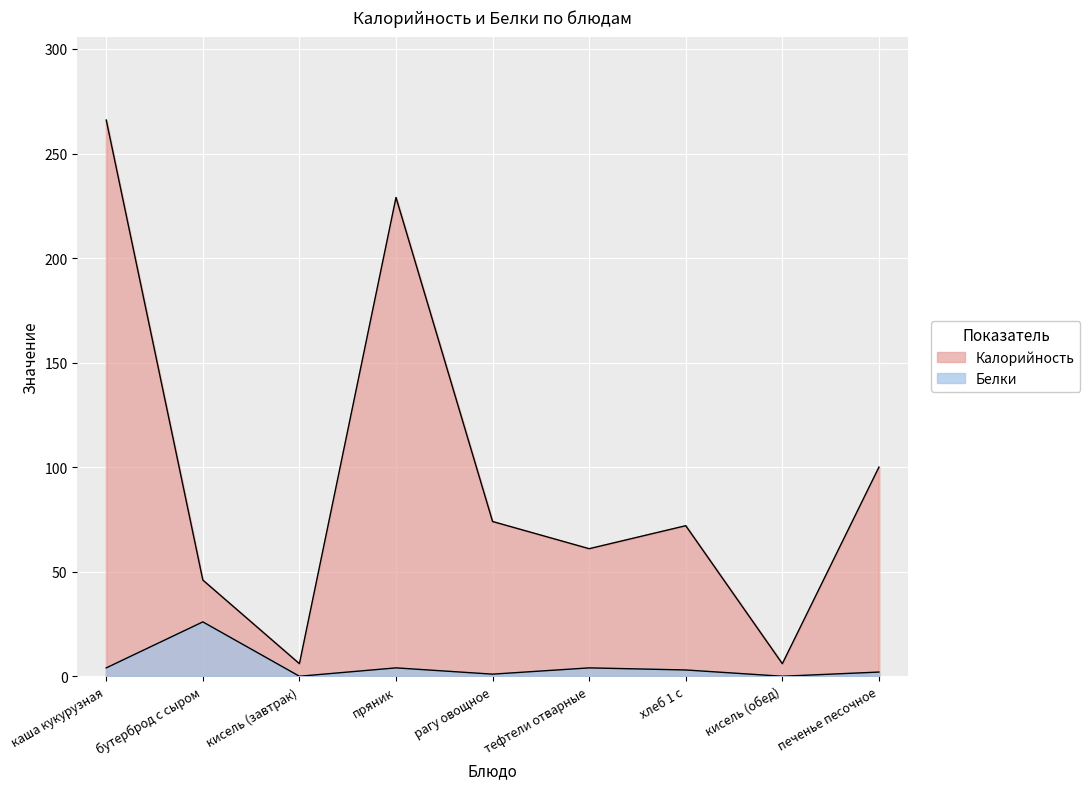

What is the spread (max minus min) of values at бутерброд с сыром?

20